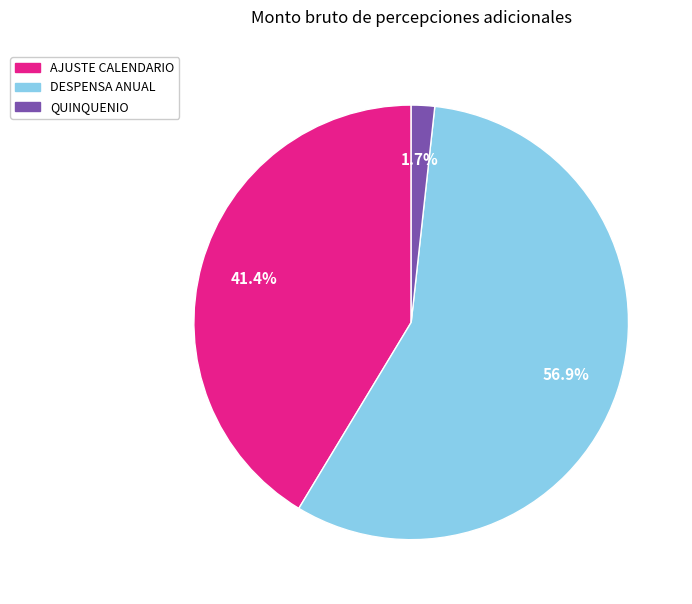

Which has a higher value, QUINQUENIO or DESPENSA ANUAL?

DESPENSA ANUAL